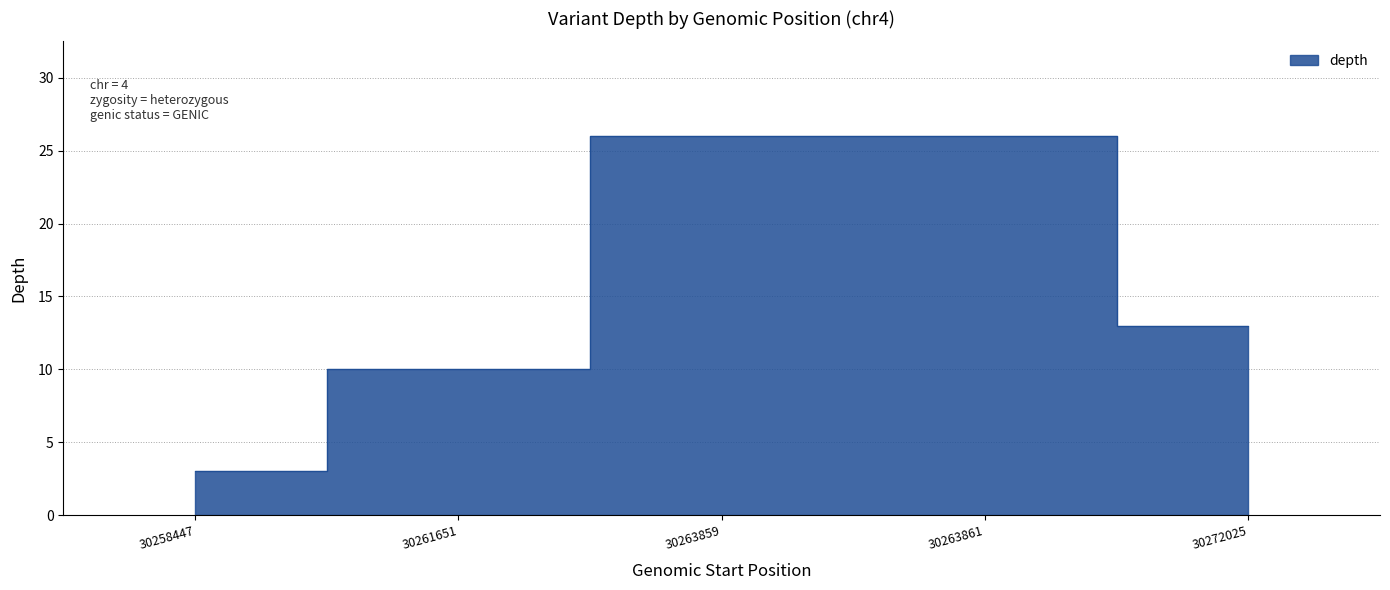

Count the number of categories in the chart.

5